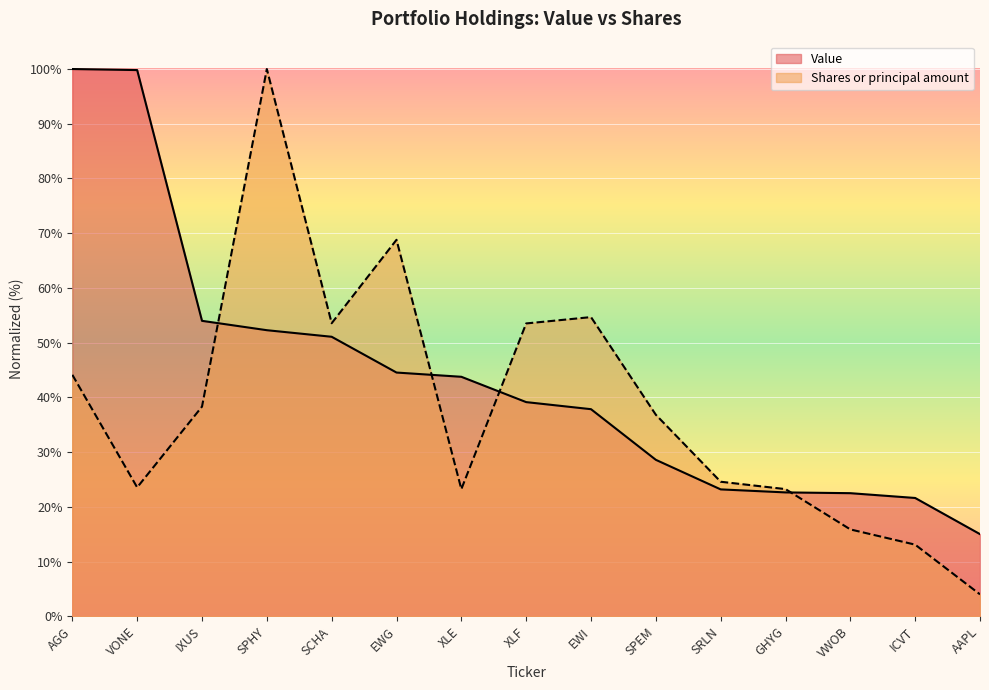

How many times do Shares or principal amount and Value cross each other?

4